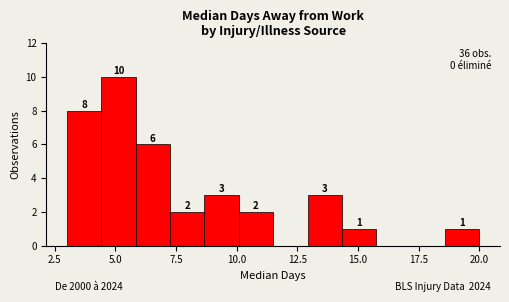

Read against the x-axis, roughly where is the centre of the tallest bar?

5.0